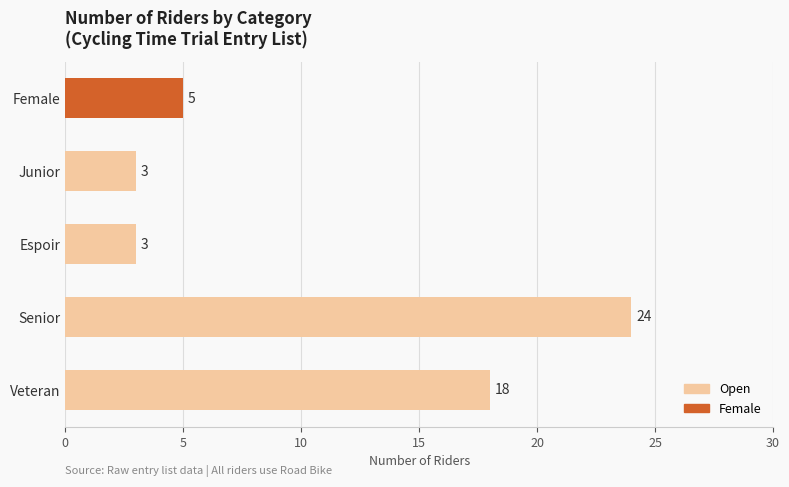

How many values are below 5?

2